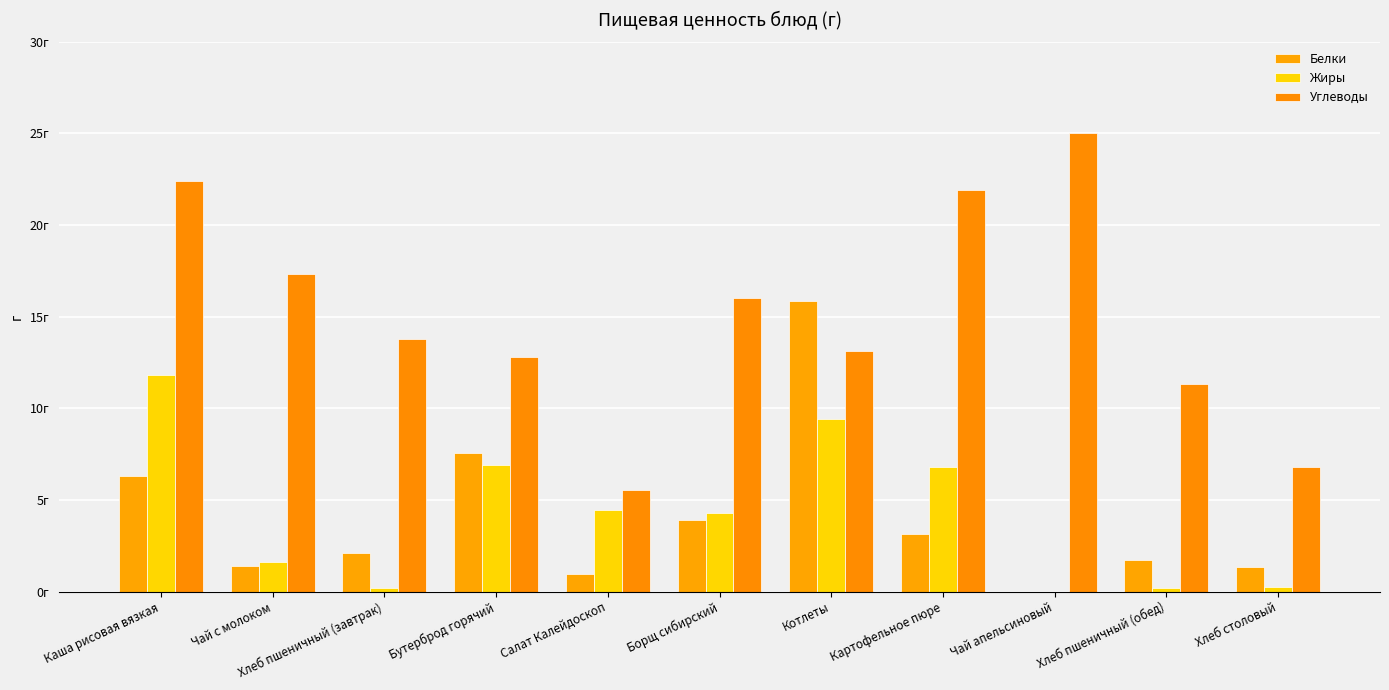

What are all the series names shown in the legend?

Белки, Жиры, Углеводы